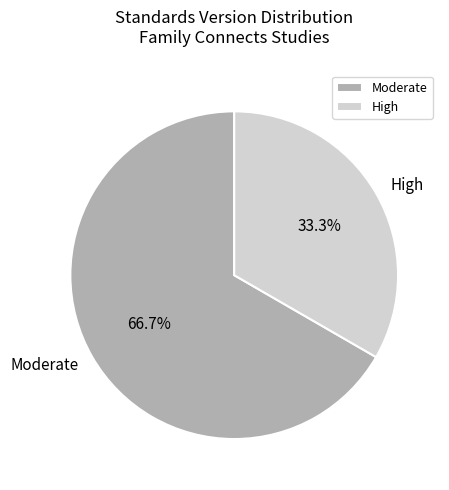

Rank the categories by value from lowest to highest.

High, Moderate